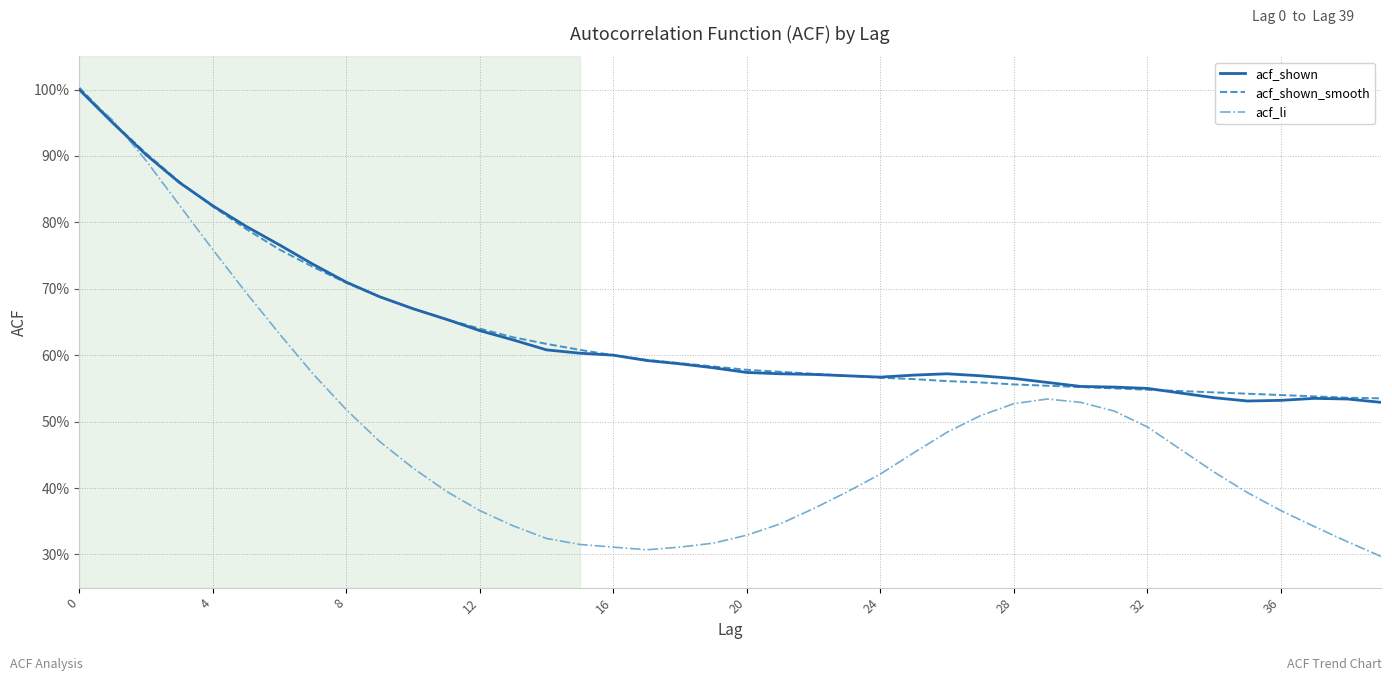

What is the label of the 21st point from the right?

19